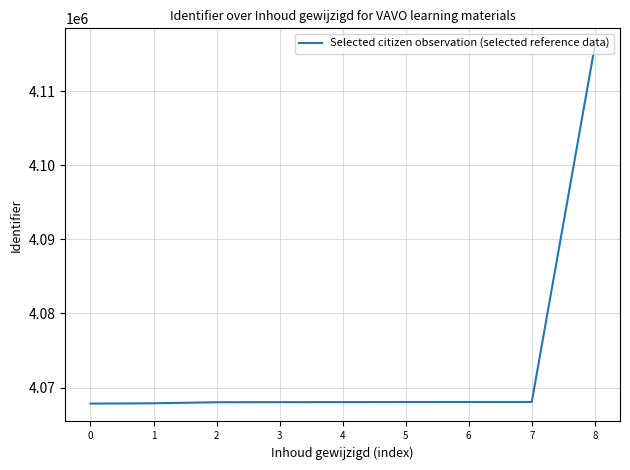

What is the difference between the maximum and minimum values?

48258